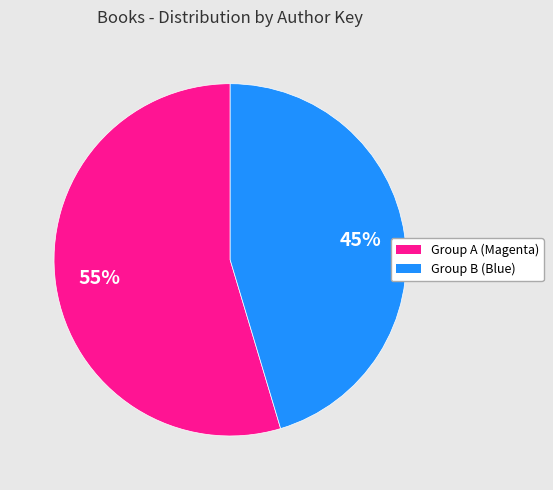

To the nearest percent, what is the average slice percentage?

50%